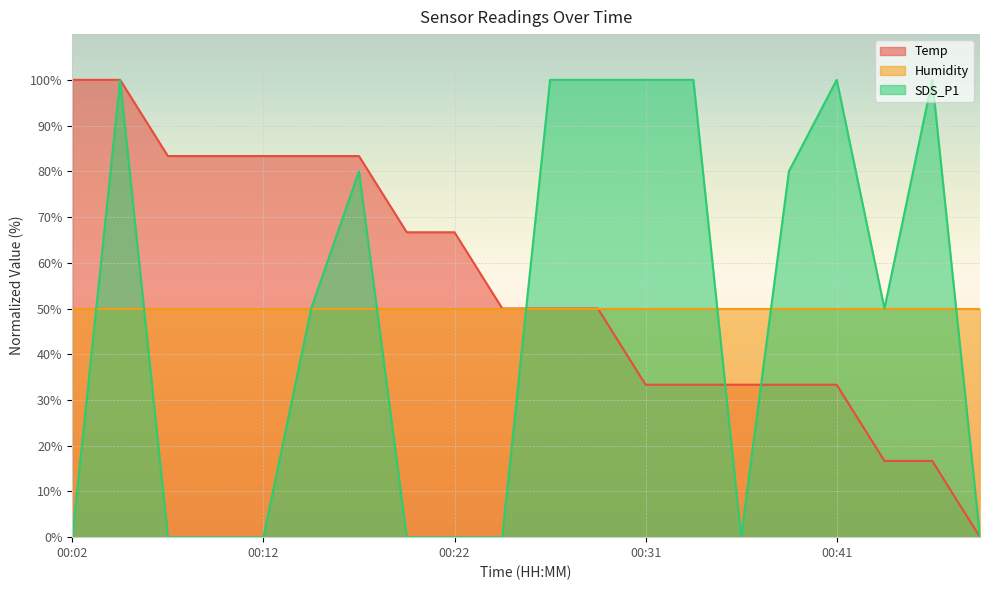

Between which two adjacent categories do SDS_P1 and Temp first intersect?

00:24 and 00:26